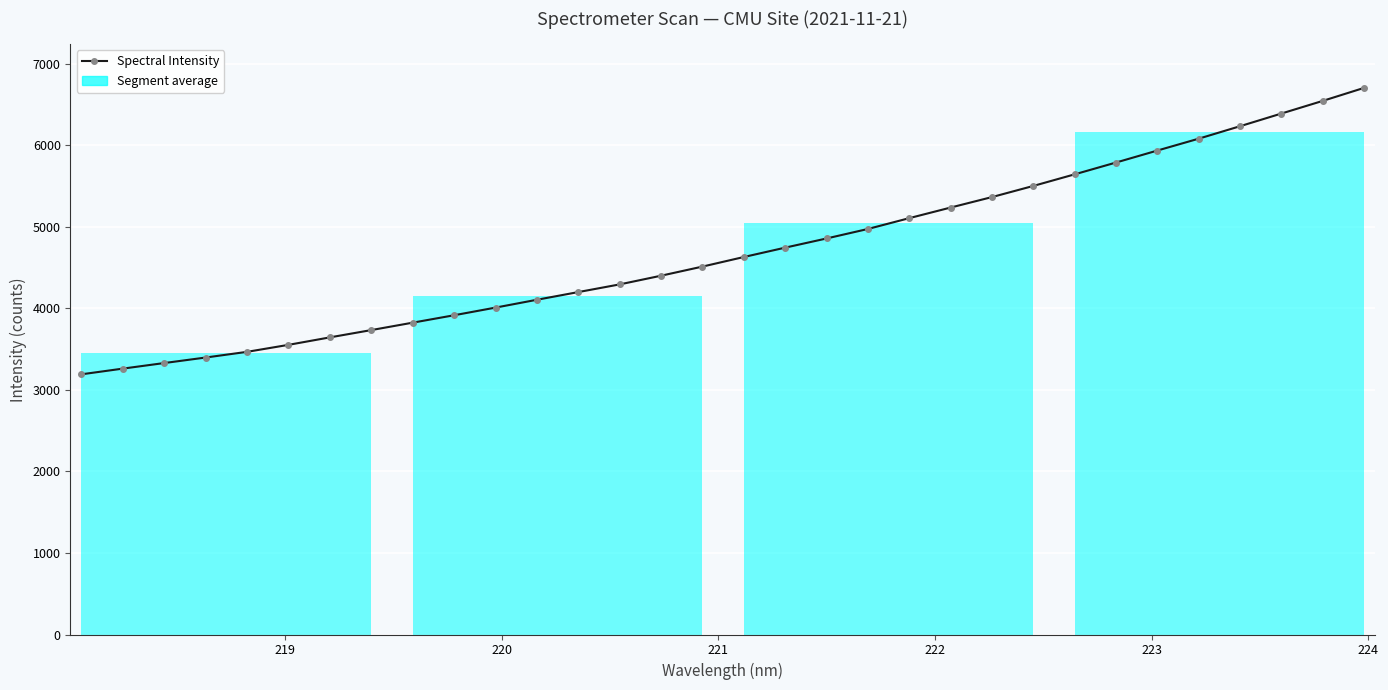

What is the value of the 29th point from the left?

6232.1